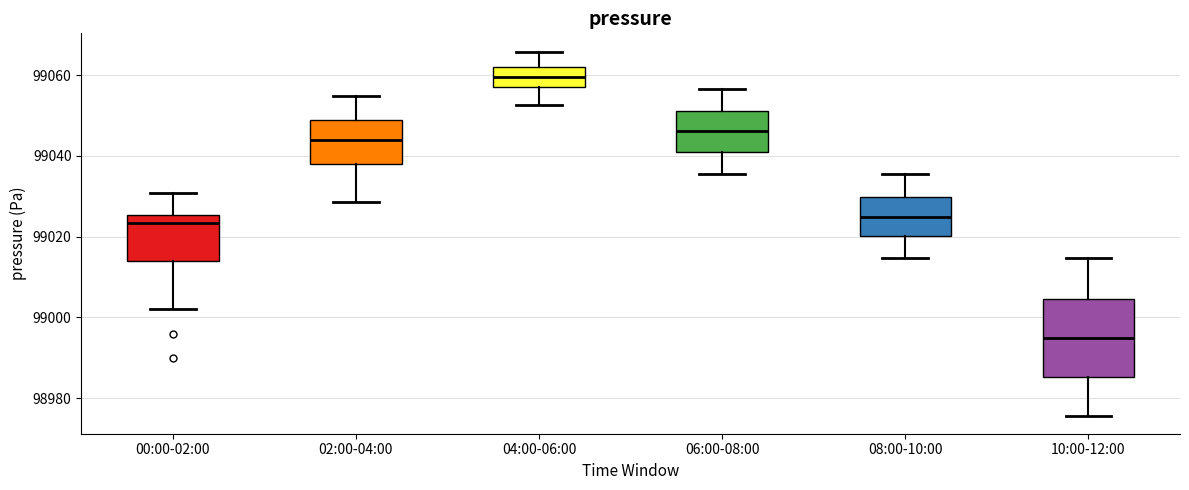

Comparing the boxes themselves (not the whiskers), which one is the tallest?

10:00-12:00